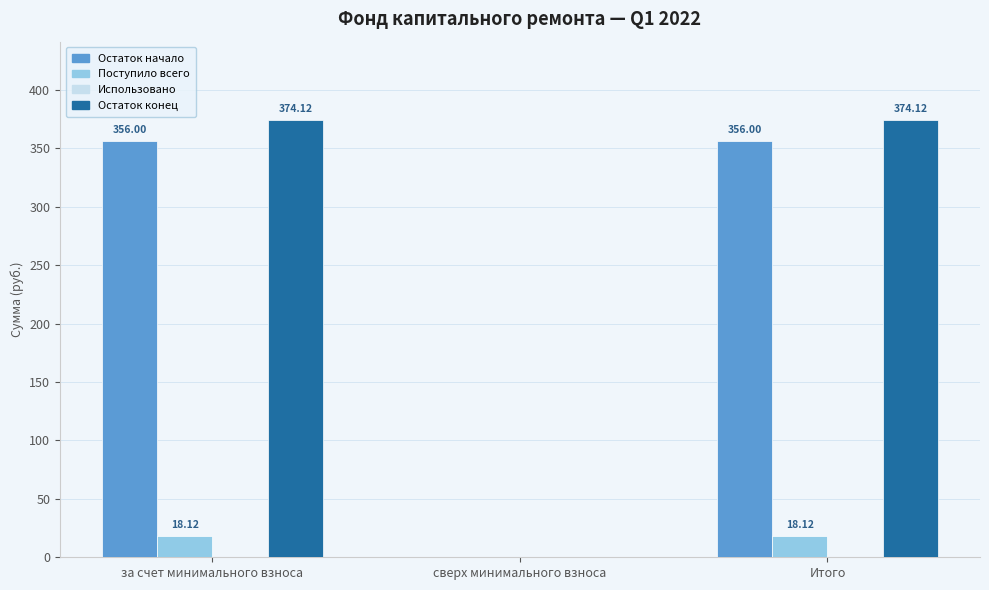

What is the spread (max minus min) of values at за счет минимального взноса?

356.0